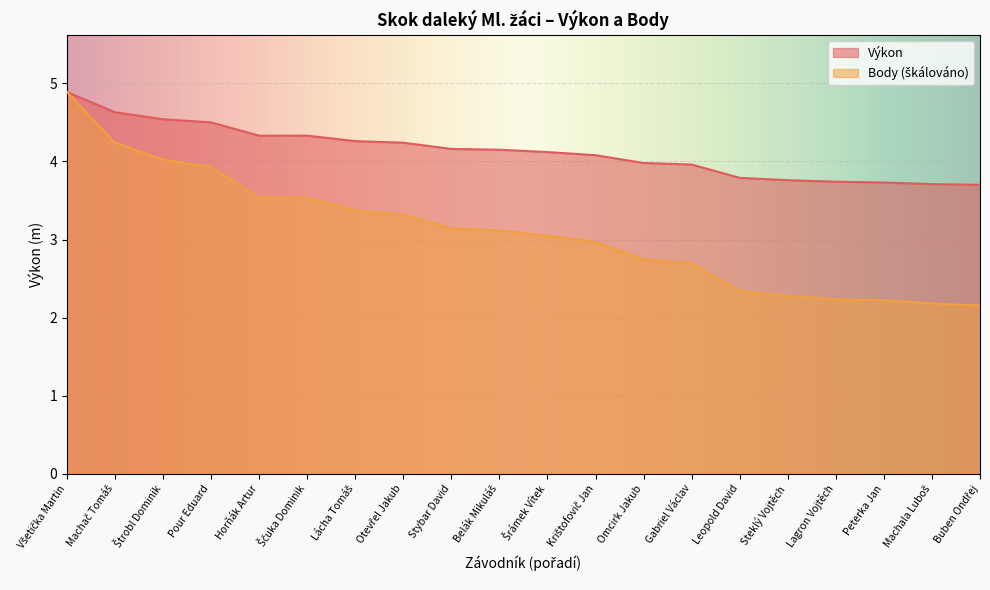

Does the chart display data point markers on the line(s)?

No